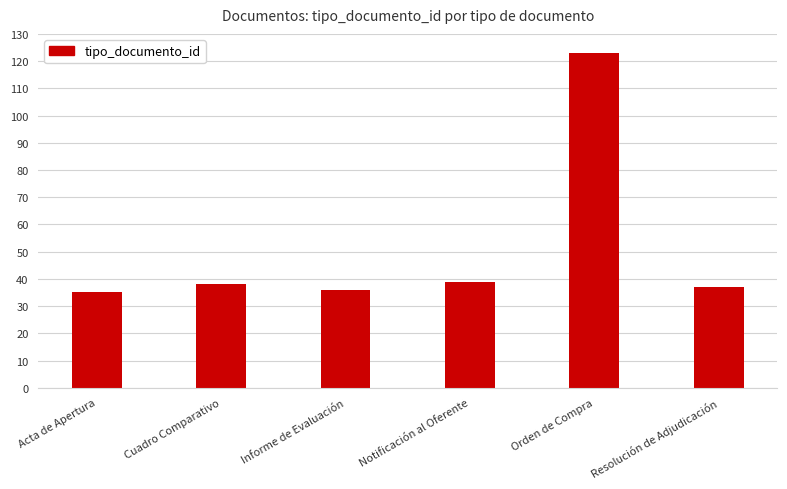

True or false: the data shows 56 at Acta de Apertura.

False